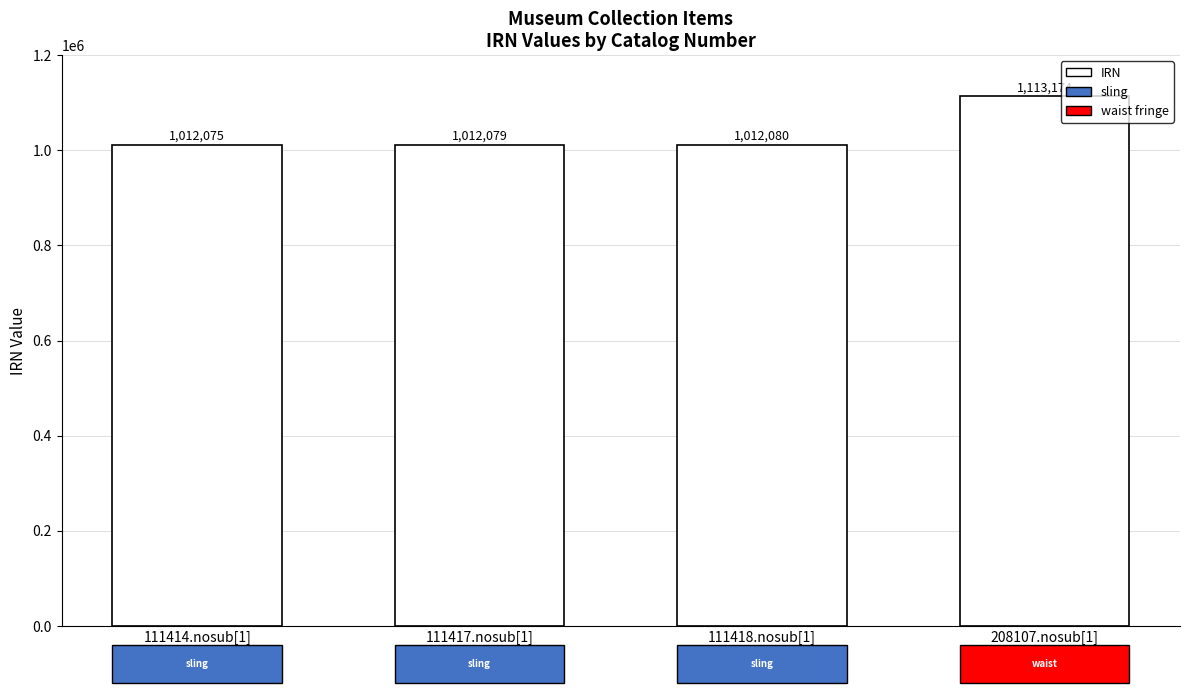

Rank the categories by value from lowest to highest.

111414.nosub[1], 111417.nosub[1], 111418.nosub[1], 208107.nosub[1]